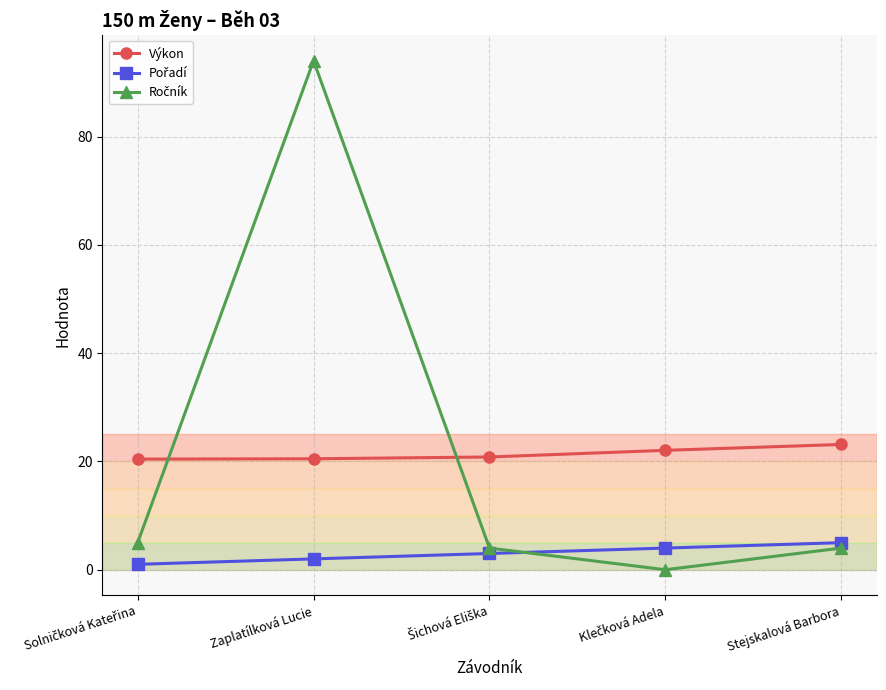

What is the maximum value for Výkon?

23.1